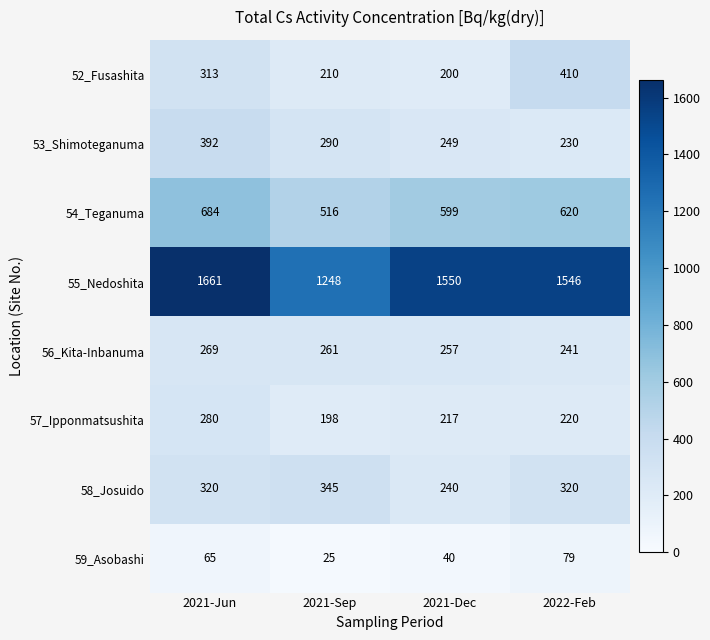

Count the number of categories in the chart.

4